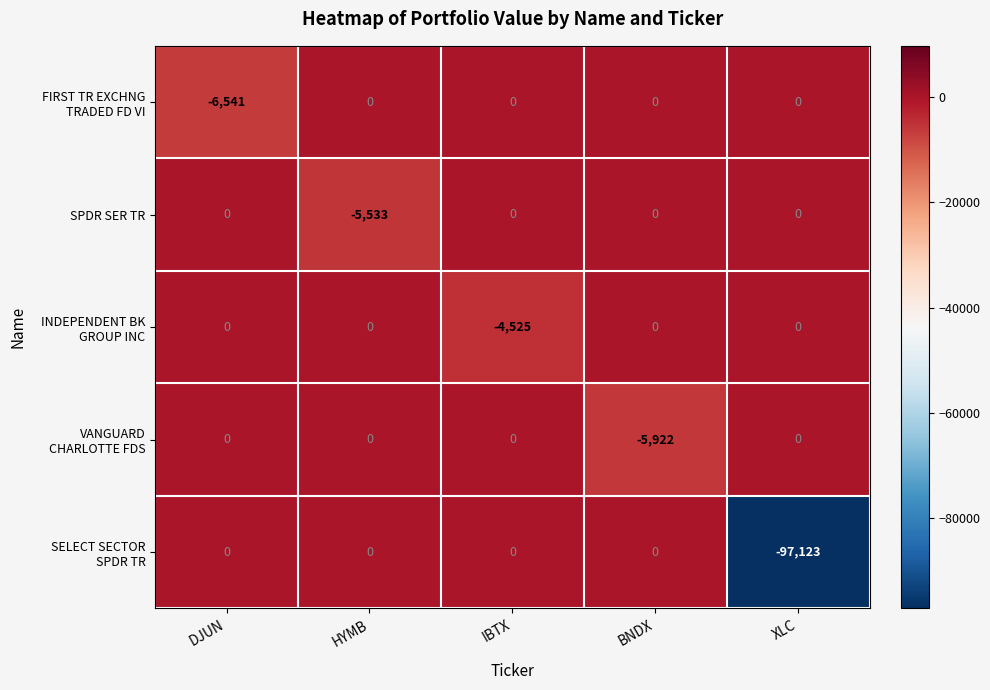

At which category is the sum across all series the highest?

IBTX